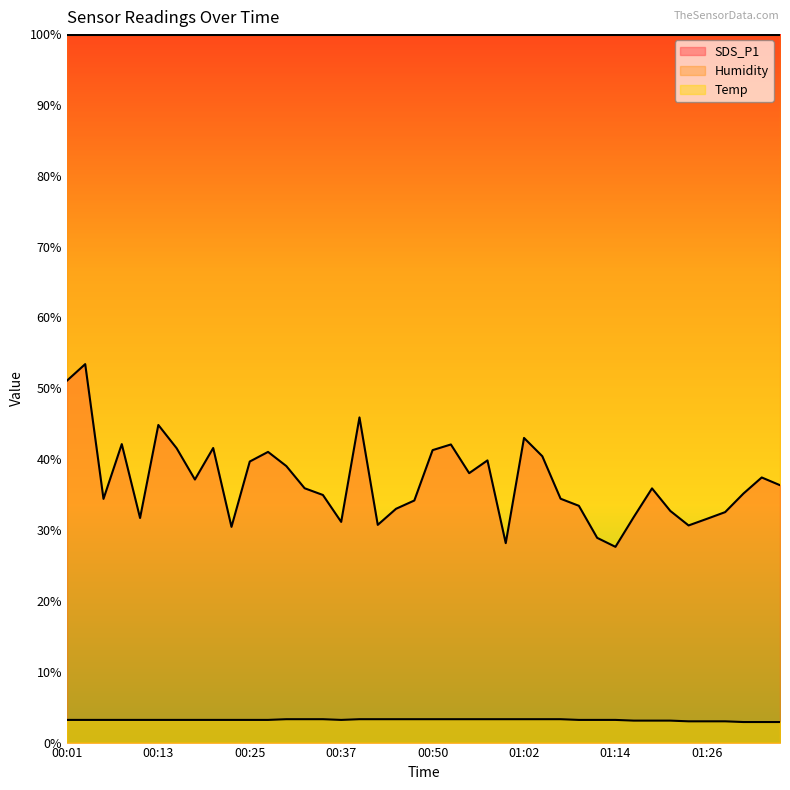

Reading left to right, what are all the values shown in this chart?

SDS_P1: 51.1	53.4	34.4	42.1	31.7	44.8	41.5	37.1	41.6	30.4	39.7	41.0	39.0	35.9	35.0	31.1	45.9	30.7	33.0	34.2	41.3	42.1	38.0	39.8	28.1	43.0	40.4	34.4	33.4	28.9	27.6	31.8	35.9	32.7	30.6	31.6	32.5	35.1	37.4	36.3
Temp: 3.2	3.2	3.2	3.2	3.2	3.2	3.2	3.2	3.2	3.2	3.2	3.2	3.3	3.3	3.3	3.2	3.3	3.3	3.3	3.3	3.3	3.3	3.3	3.3	3.3	3.3	3.3	3.3	3.2	3.2	3.2	3.1	3.1	3.1	3.0	3.0	3.0	2.9	2.9	2.9